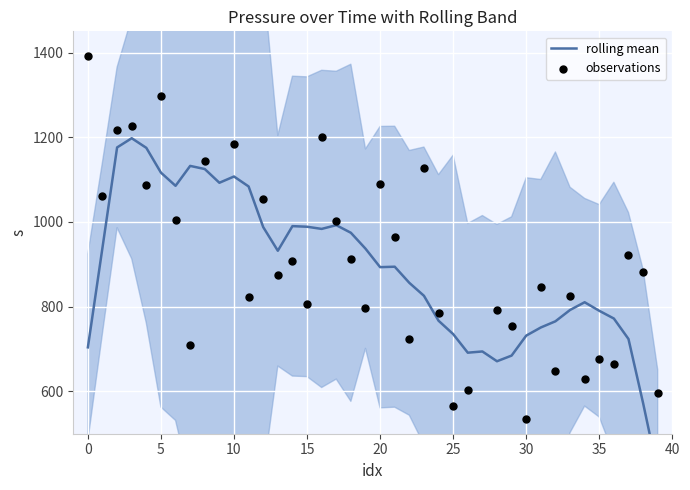

Which series has the largest Y range (max minus min)?

observations